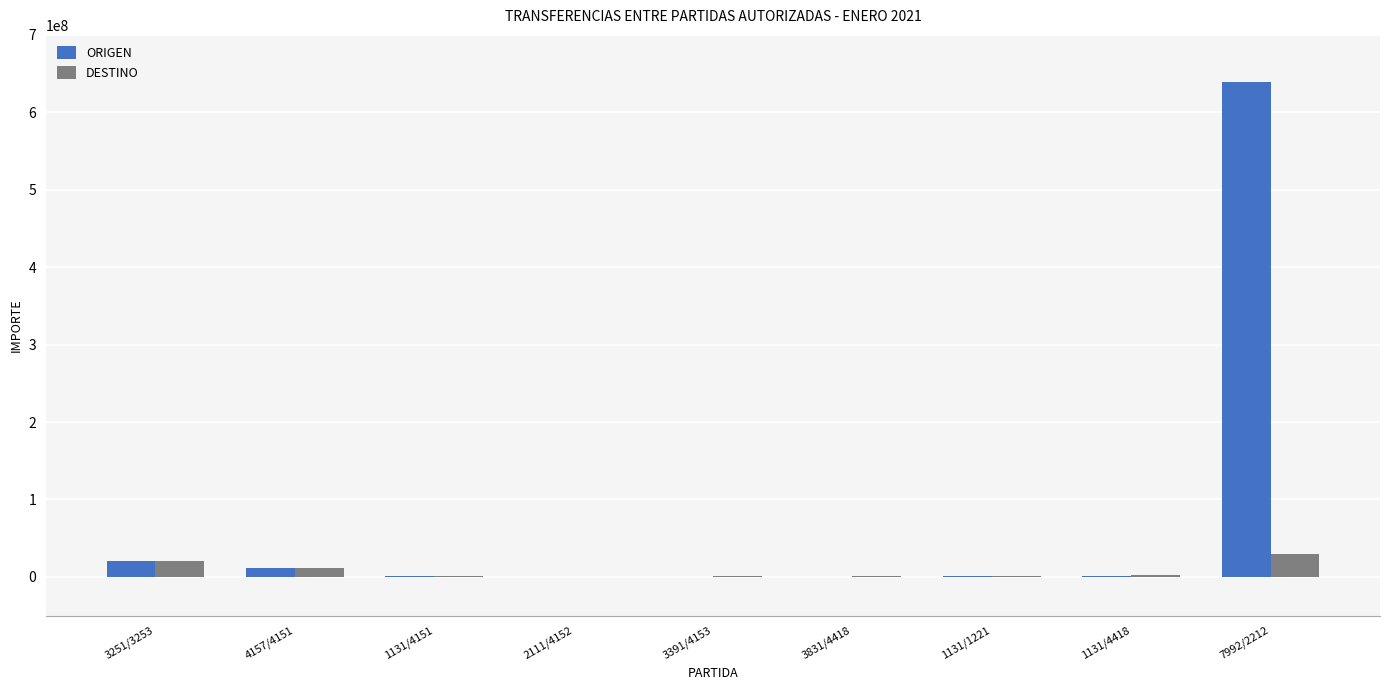

Where is ORIGEN nearest to the value 319558766?

3251/3253